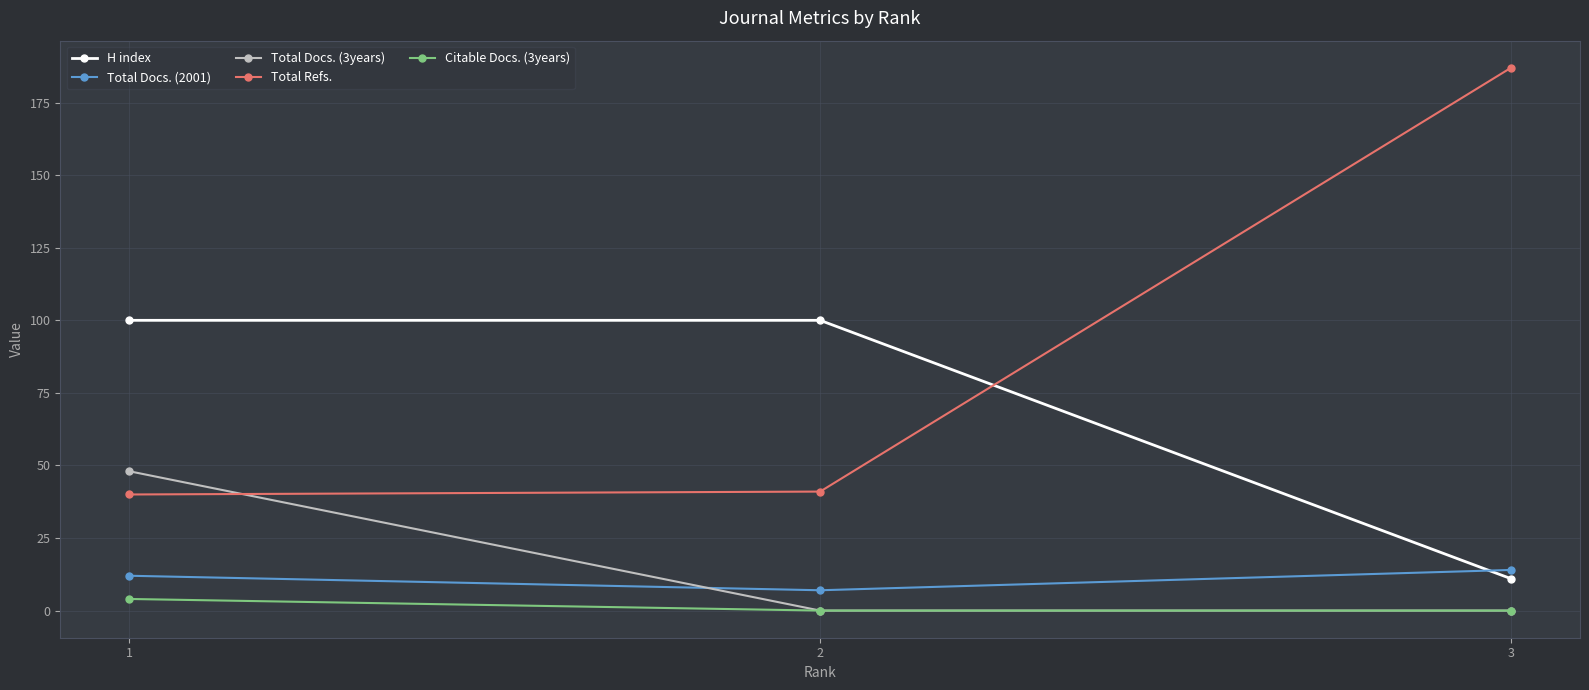

How many data points does each series have?

3